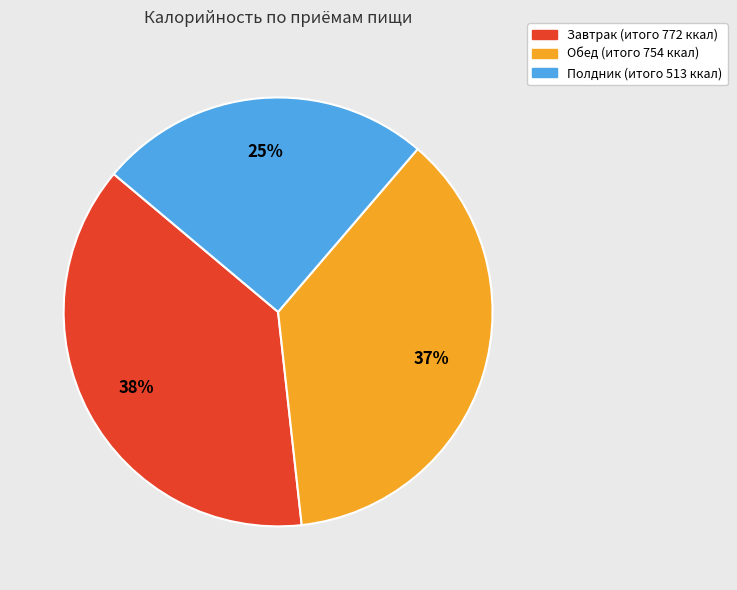

Is it true that Завтрак is 38% of the pie?

True